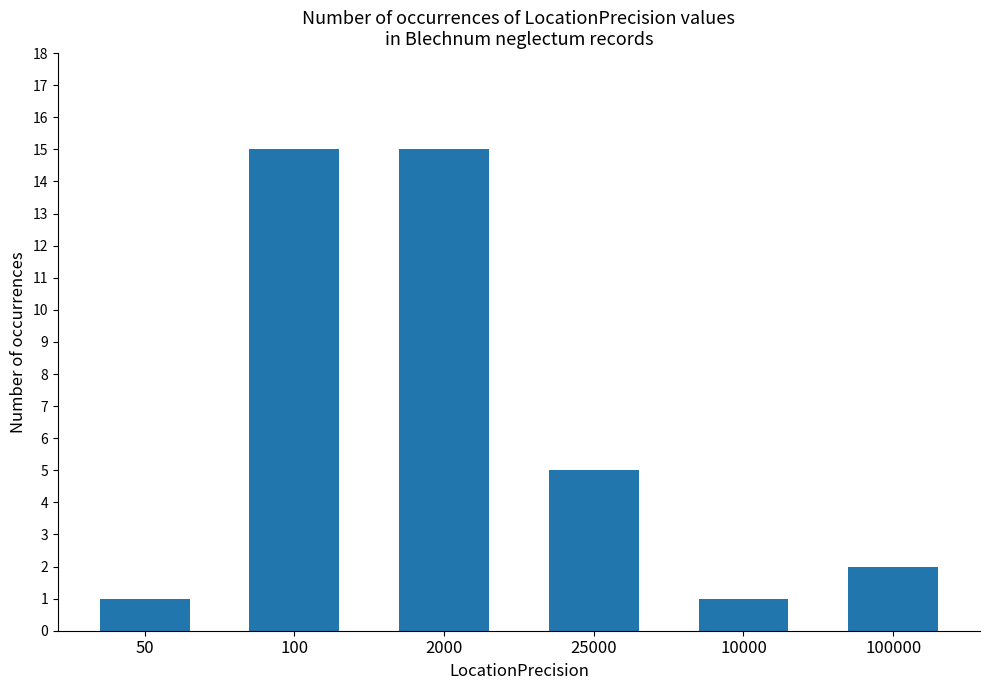

How many bars are there in total?

6